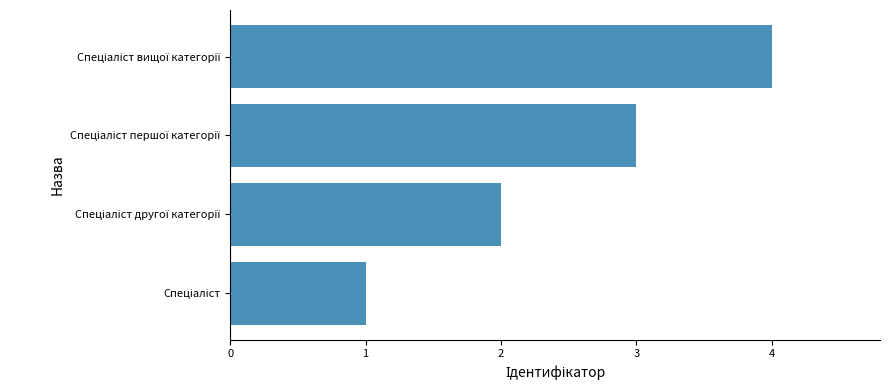

How many values are below 3?

2